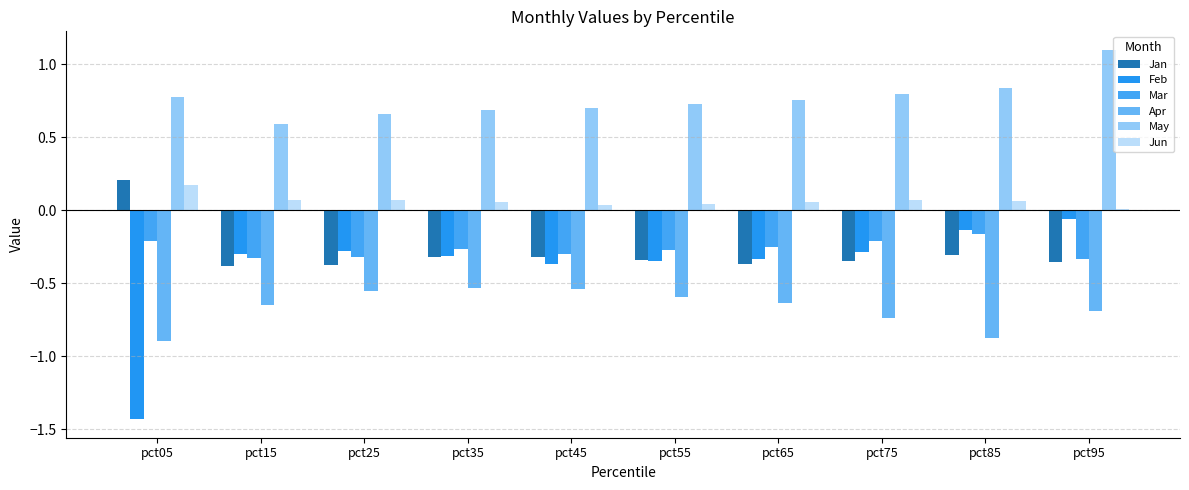

Are the bars horizontal?

No